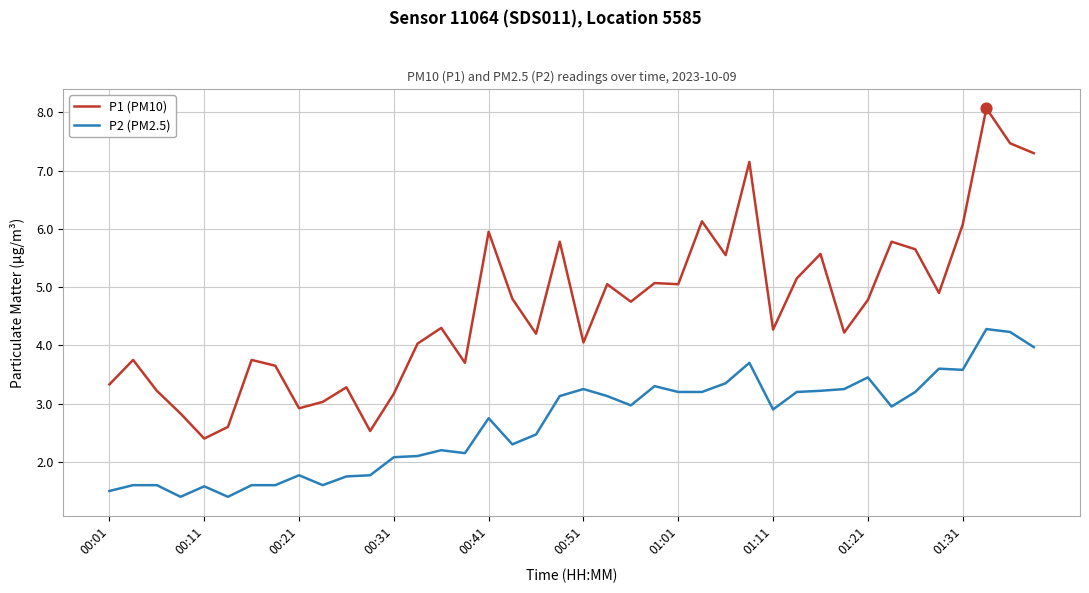

Which series has the largest total across all categories?

P1 (PM10)